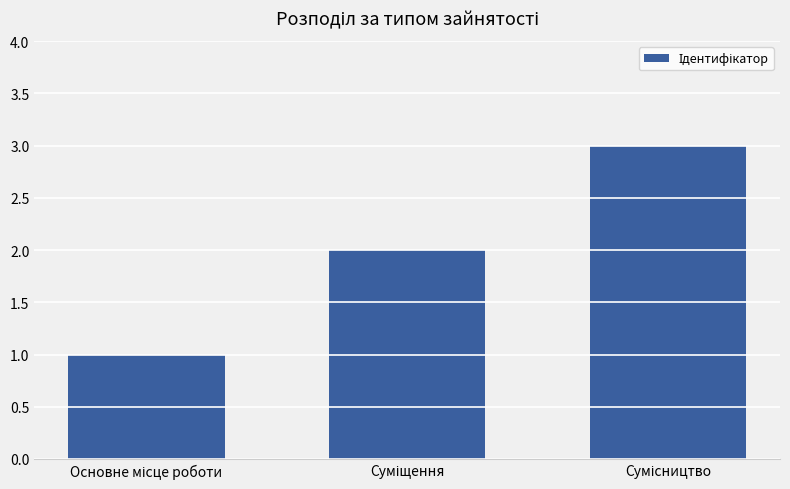

Count the values in the range 1 to 3.

3